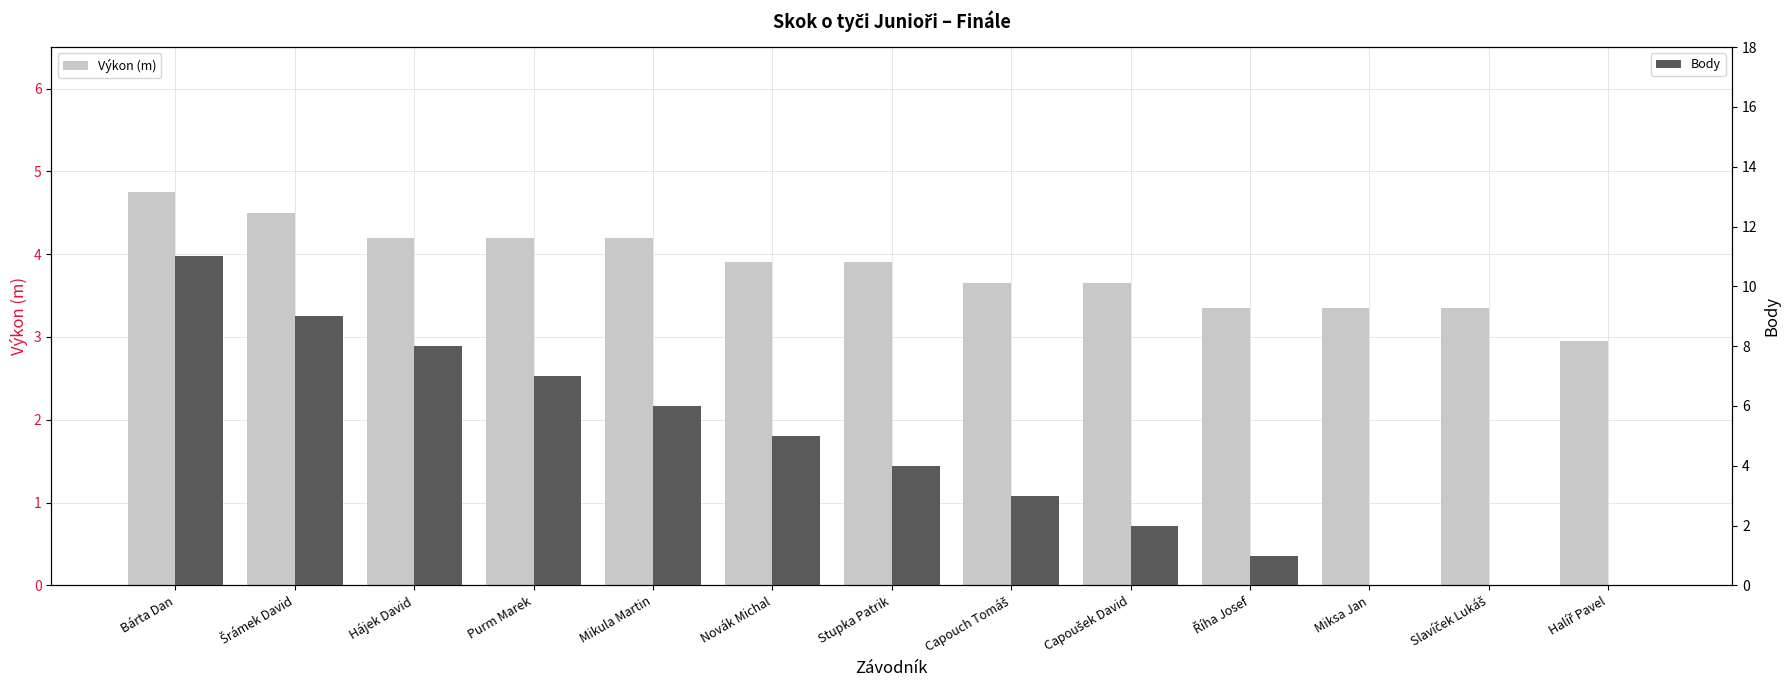

Reading left to right, list all the values displayed in this chart.

Výkon (m): Bárta Dan=4.8	Šrámek David=4.5	Hájek David=4.2	Purm Marek=4.2	Mikula Martin=4.2	Novák Michal=3.9	Stupka Patrik=3.9	Capouch Tomáš=3.6	Capoušek David=3.6	Říha Josef=3.4	Miksa Jan=3.4	Slavíček Lukáš=3.4	Halíř Pavel=3.0
Body: Bárta Dan=11.0	Šrámek David=9.0	Hájek David=8.0	Purm Marek=7.0	Mikula Martin=6.0	Novák Michal=5.0	Stupka Patrik=4.0	Capouch Tomáš=3.0	Capoušek David=2.0	Říha Josef=1.0	Miksa Jan=0.0	Slavíček Lukáš=0.0	Halíř Pavel=0.0